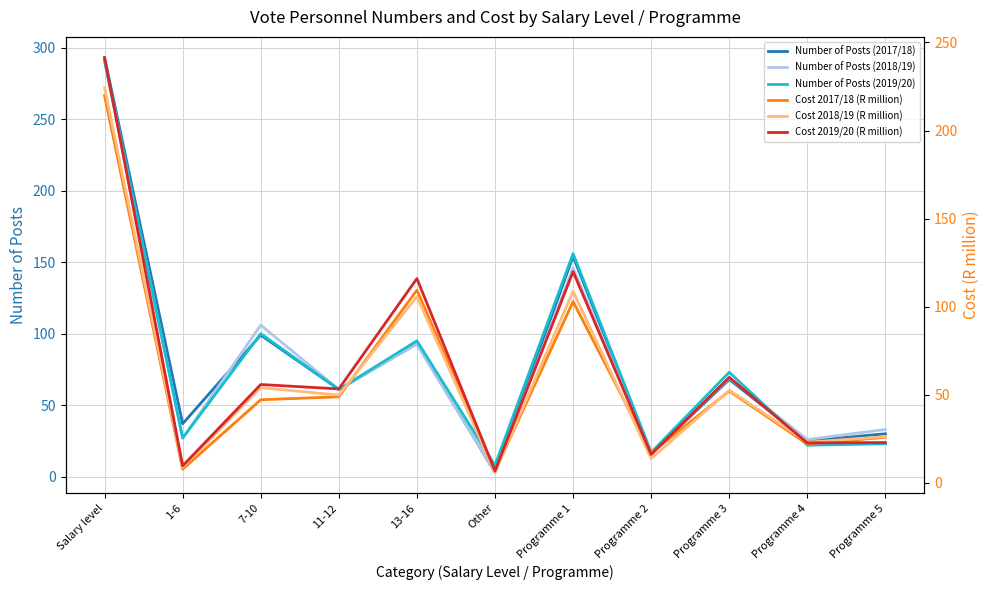

Where do Cost 2019/20 (R million) and Number of Posts (2019/20) first cross each other?

11-12 and 13-16